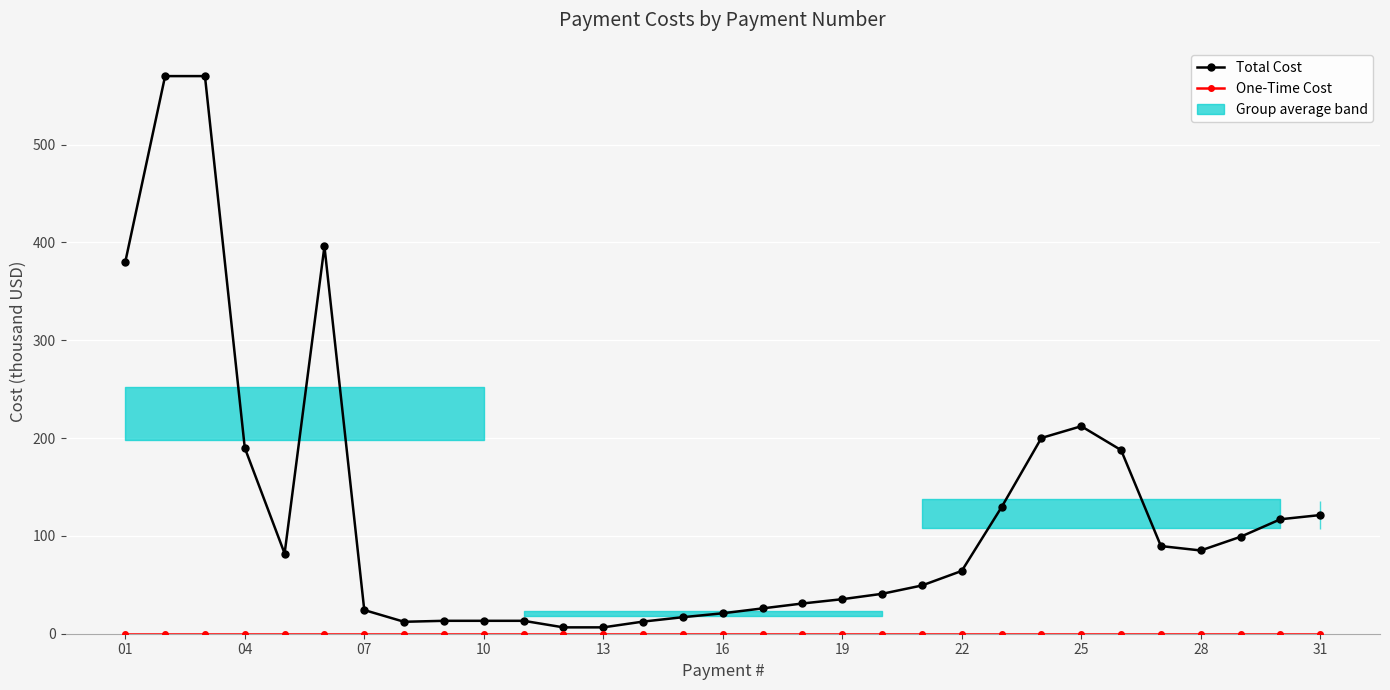

How many lines are shown in the chart?

2